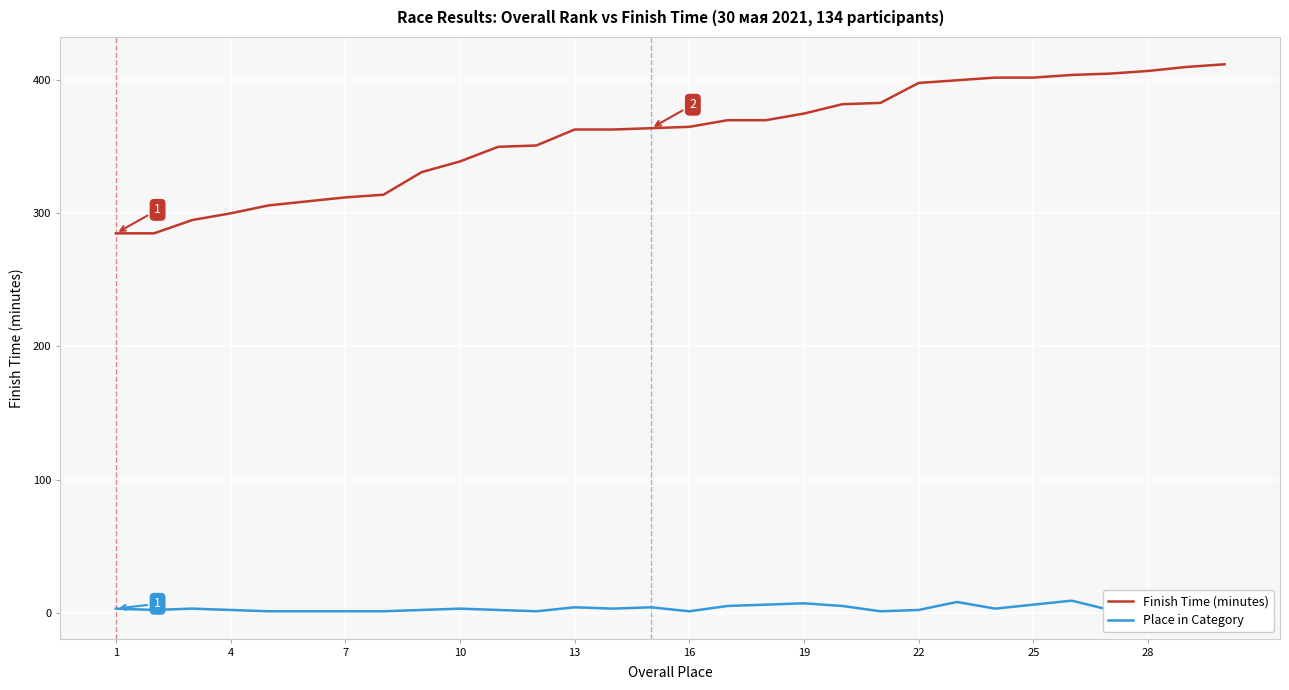

True or false: Finish Time (minutes) and Place in Category intersect in this chart.

False